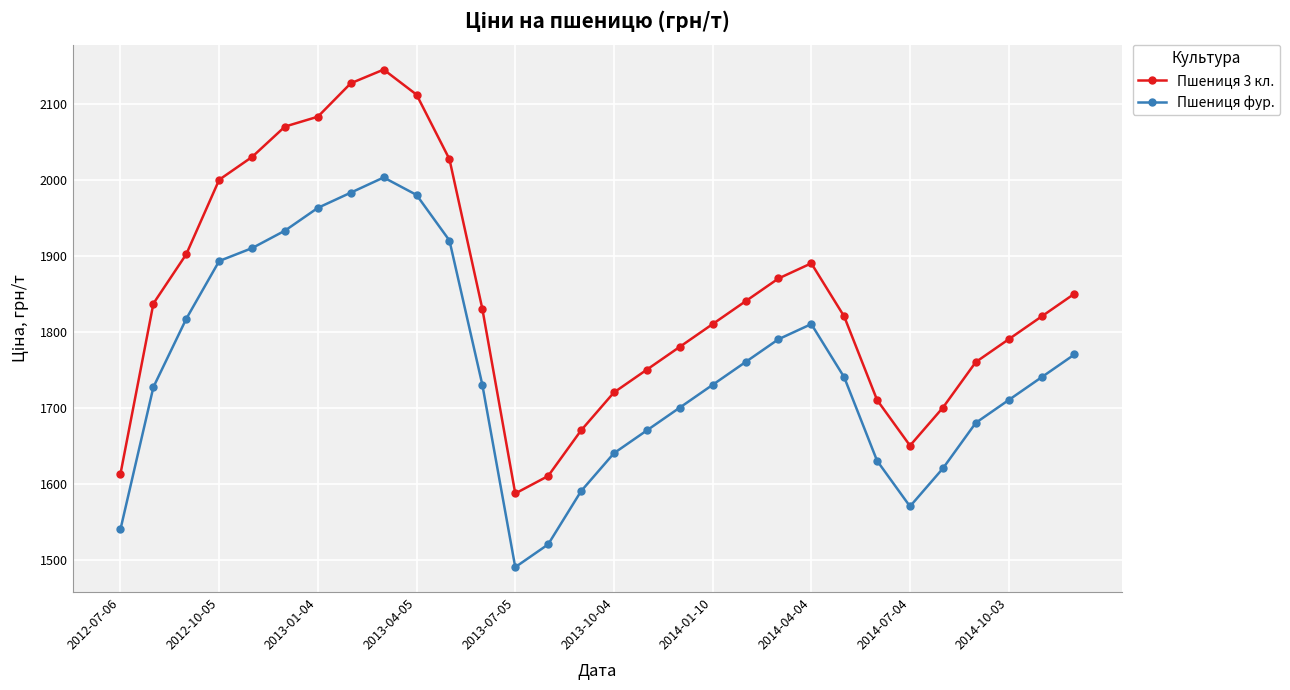

How many lines are shown in the chart?

2